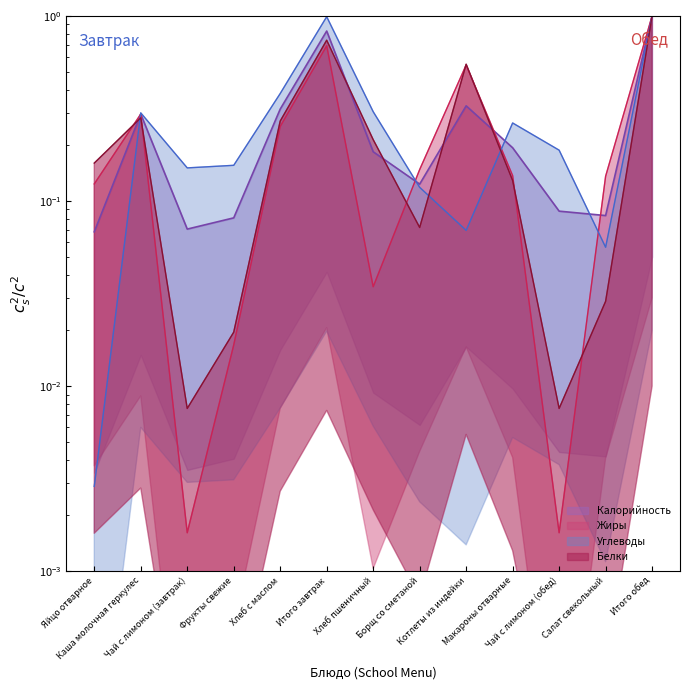

How many interior local peaks does the Жиры series have?

3